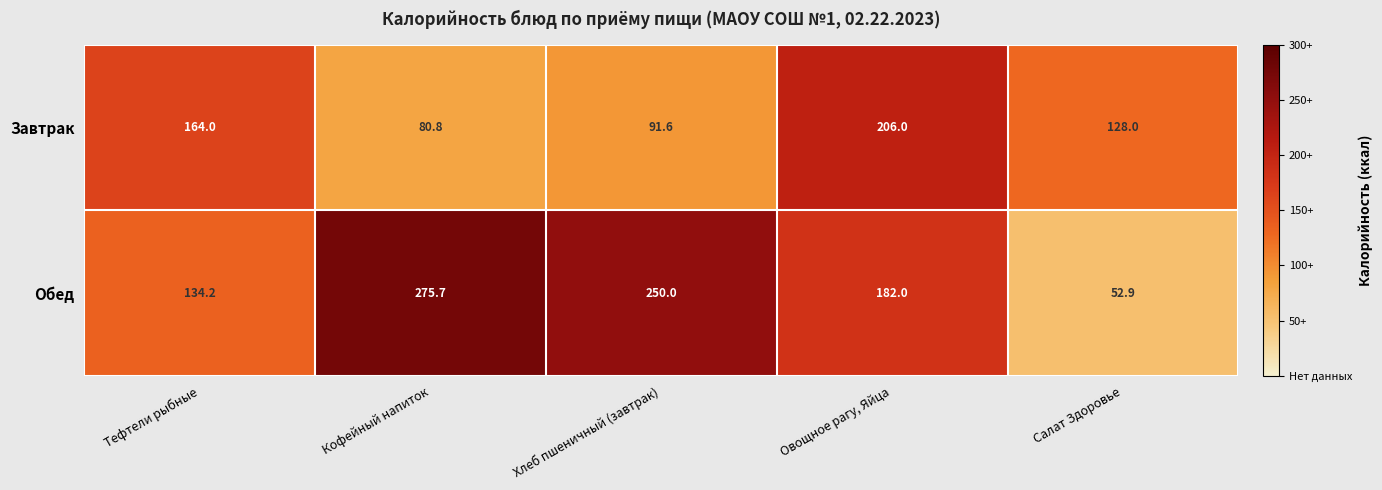

Count the number of categories in the chart.

5